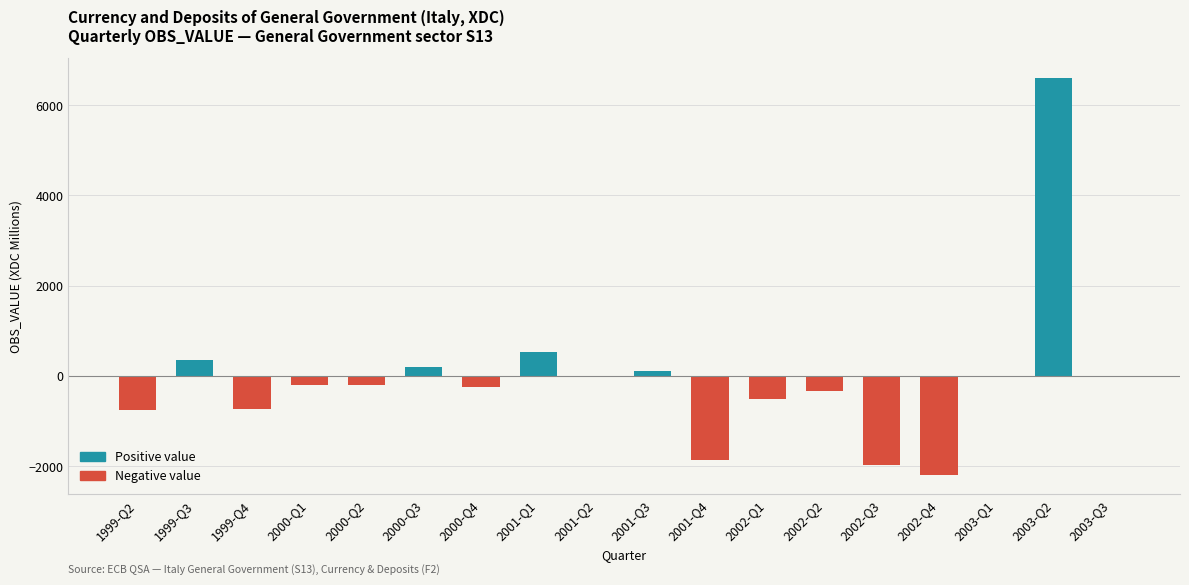

What is the greatest value displayed?

6597